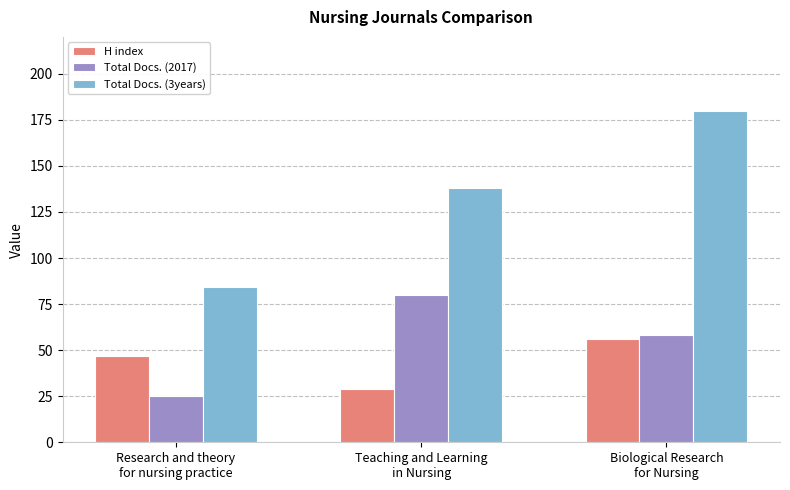

Which label corresponds to the largest value in the chart?

Biological Research
for Nursing